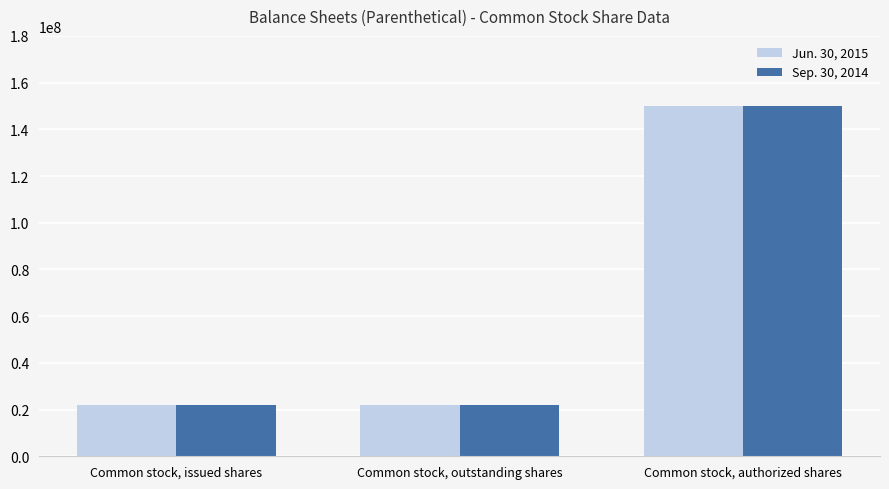

What is the total value across all series at Common stock, issued shares?

44066160